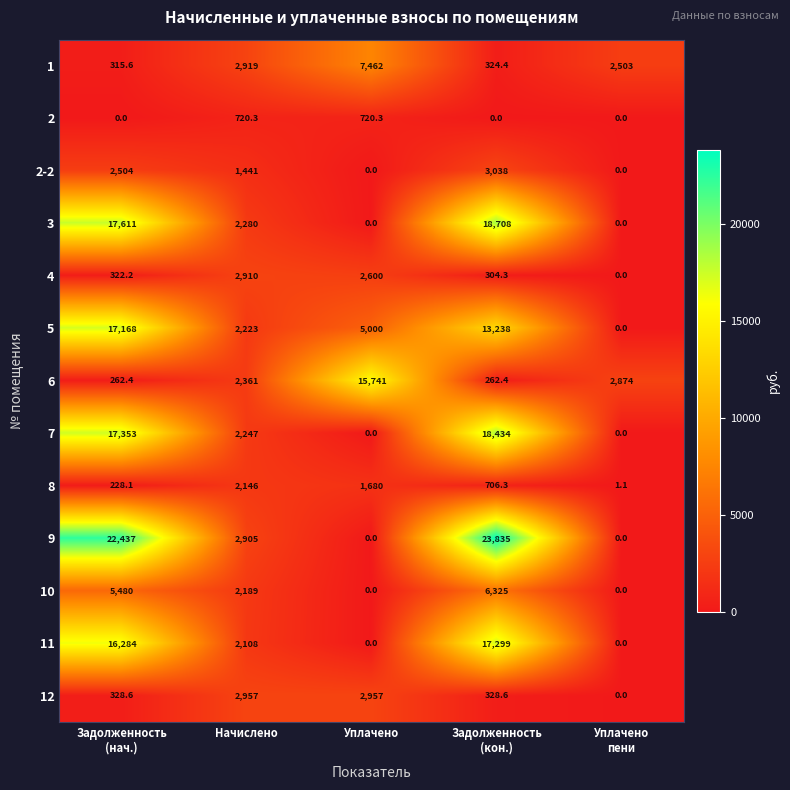

Read the 1 value at Начислено.

2919.0